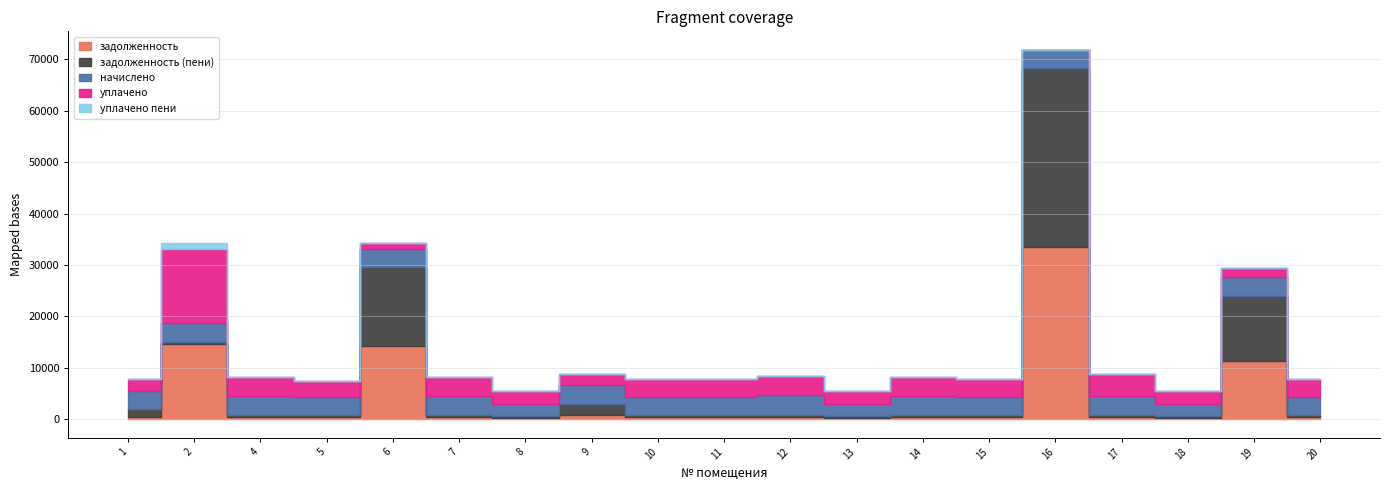

True or false: уплачено пени has more than 0 interior local peaks.

True